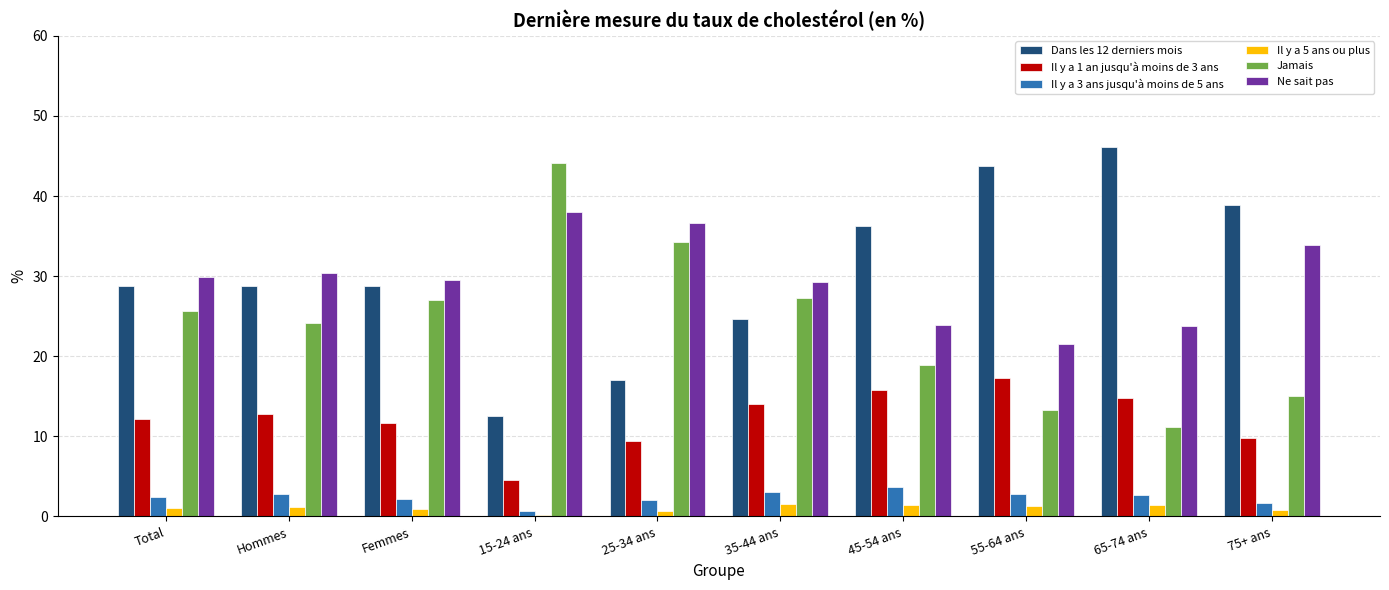

What is the total value across all series at 25-34 ans?

100.0